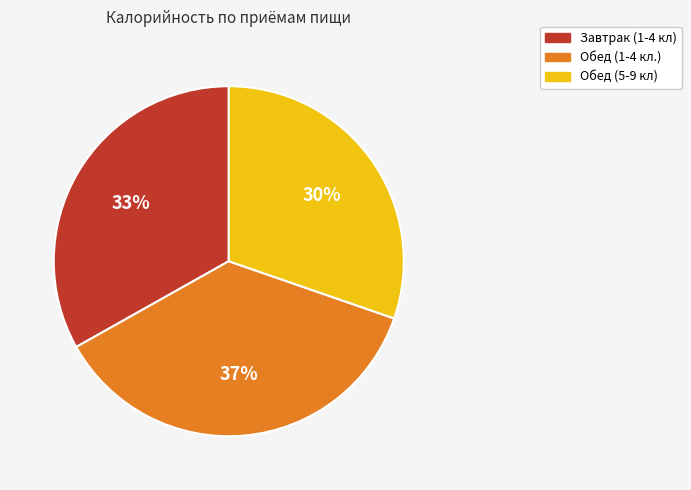

Does Обед (5-9 кл) represent more than half of the total?

No